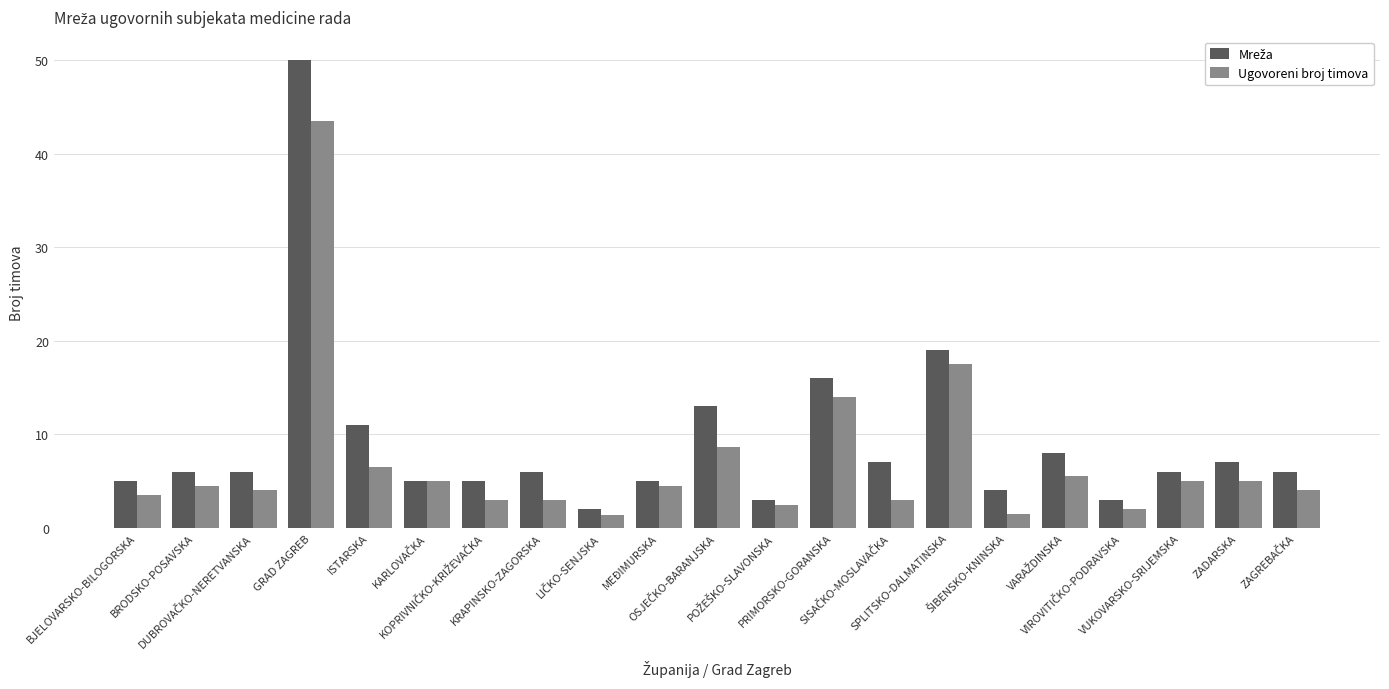

What is the difference between the maximum and minimum values in the Ugovoreni broj timova series?

42.1